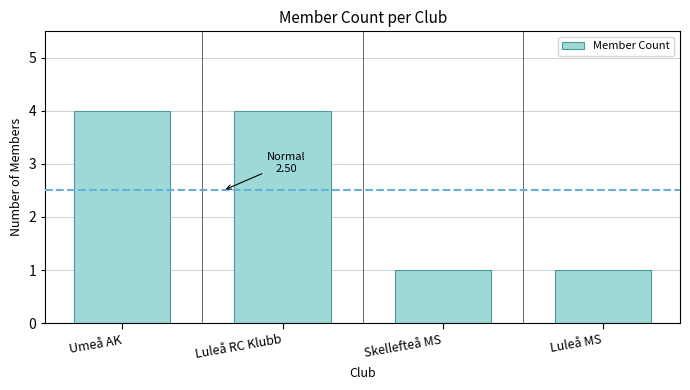

What is the sum of all values?

10